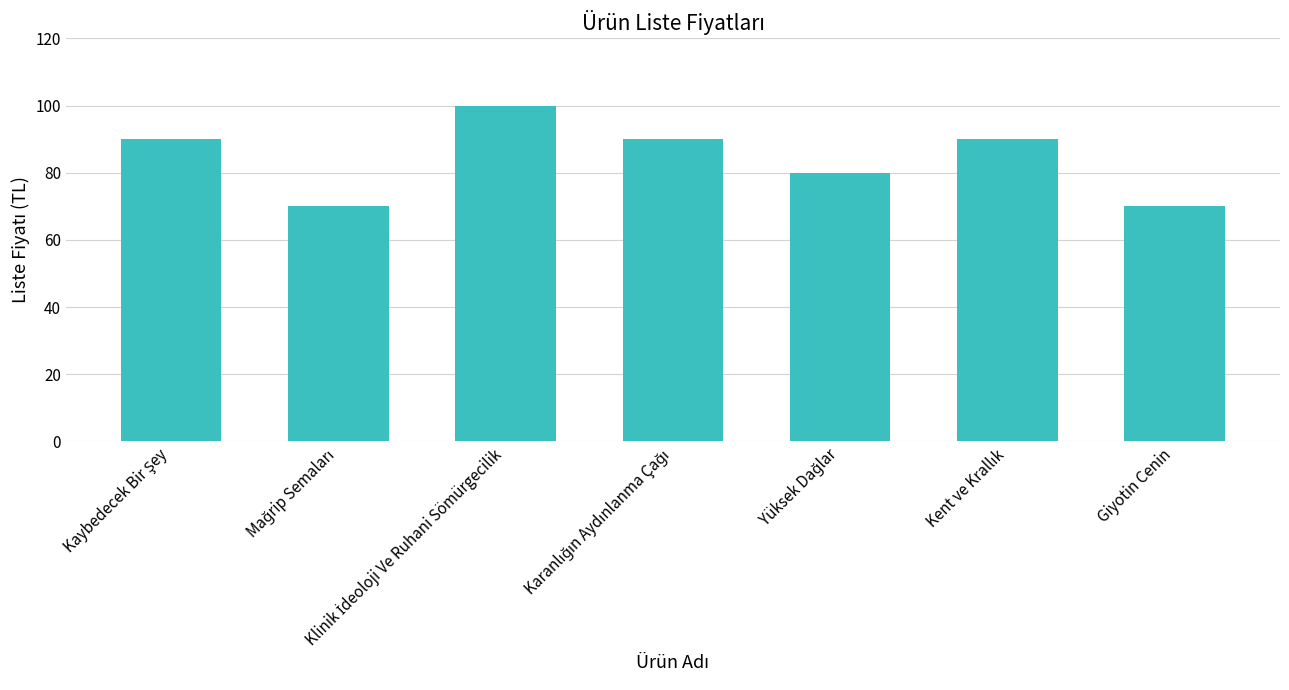

Are the bars grouped side by side (vs. stacked)?

No